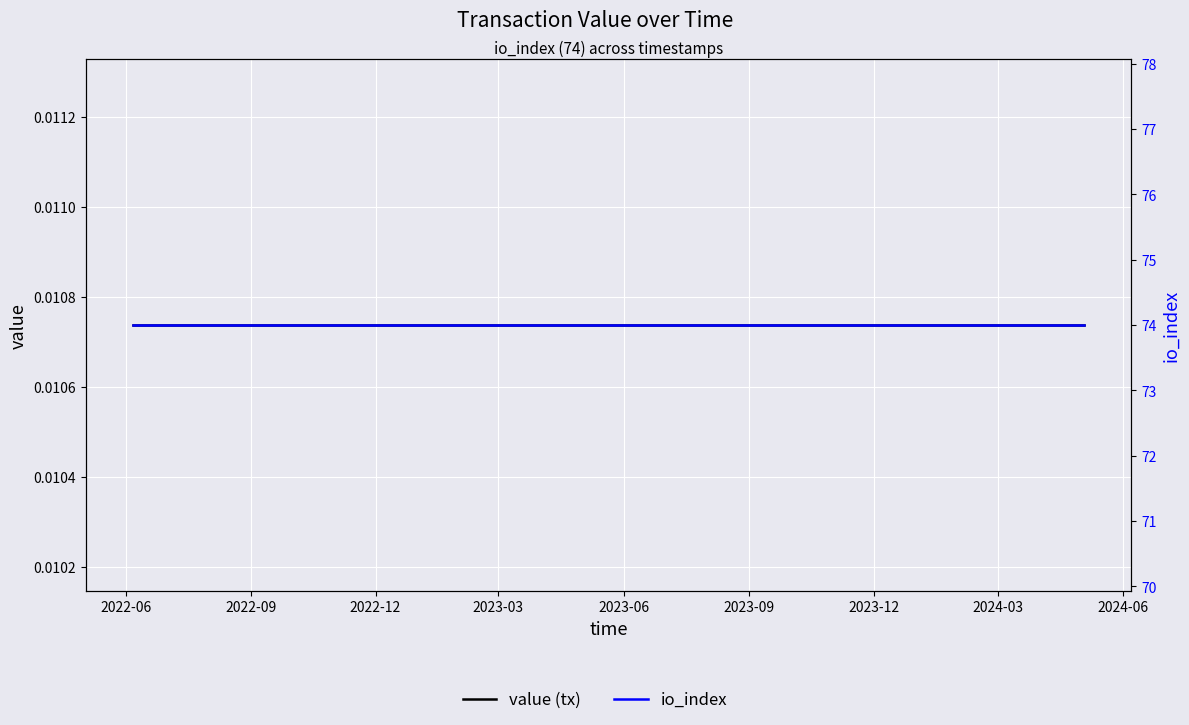

True or false: value (tx) has more than 0 interior local peaks.

False